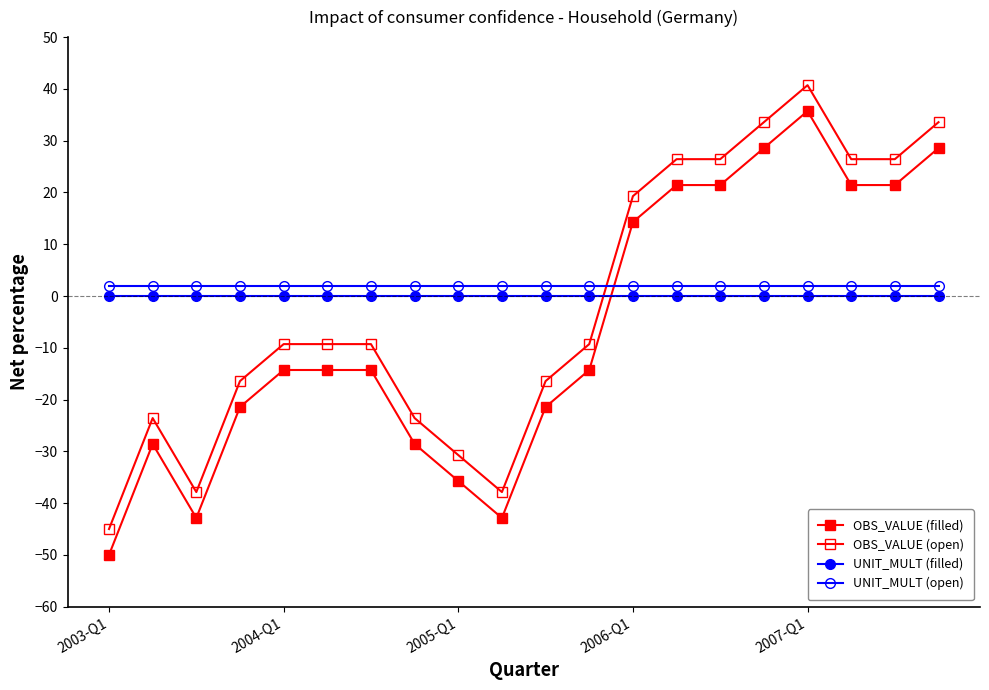

How many categories are shown in the chart?

20